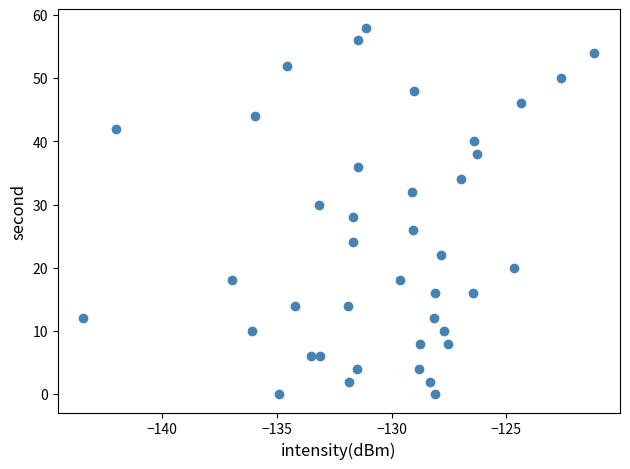

What is the range of Y values (max minus min)?

58